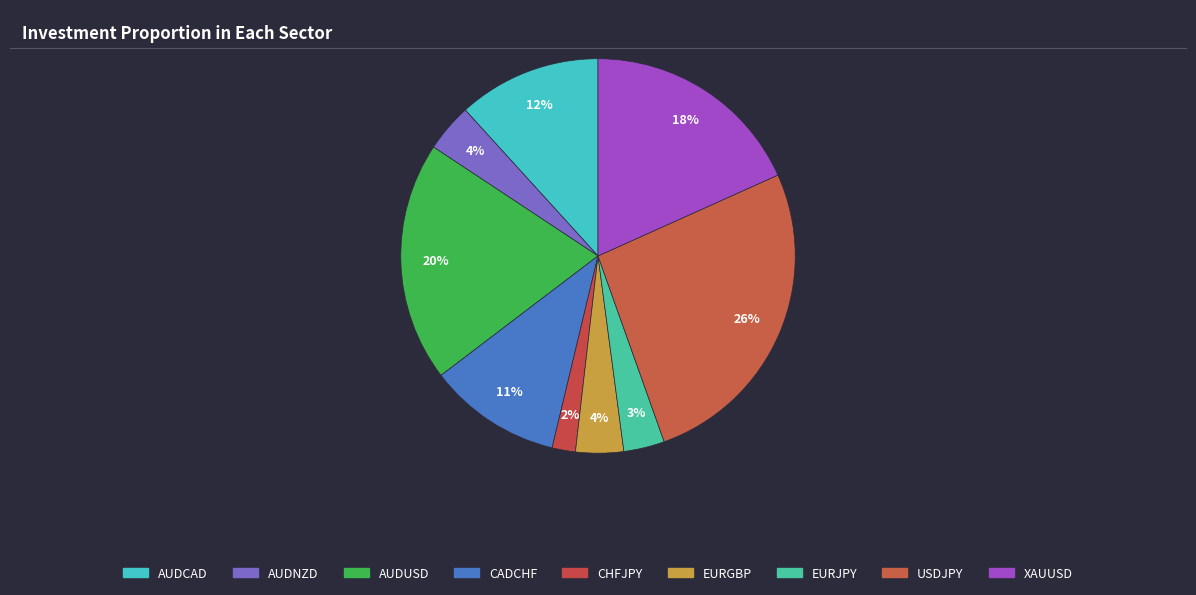

Is there any slice that represents more than half of the pie?

No